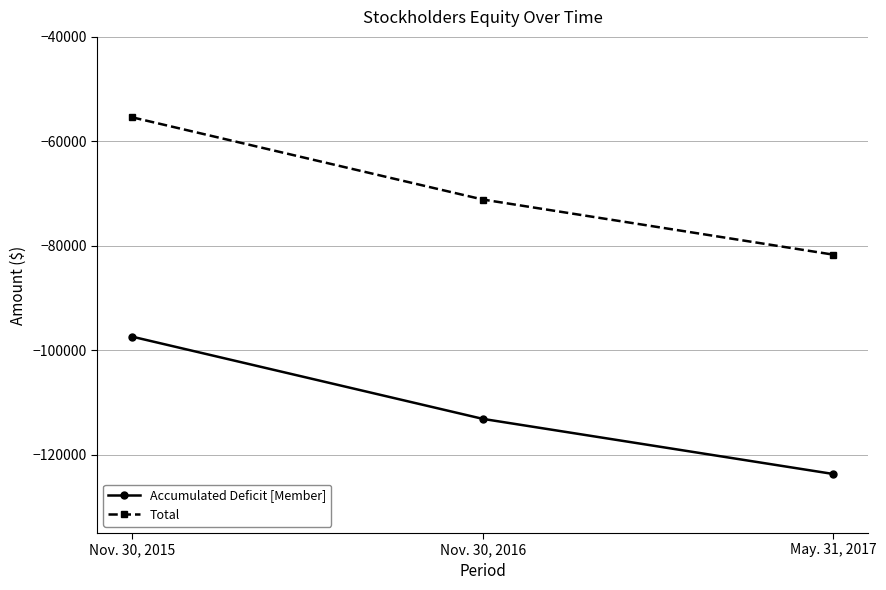

Which label corresponds to the largest value in the chart?

Nov. 30, 2015